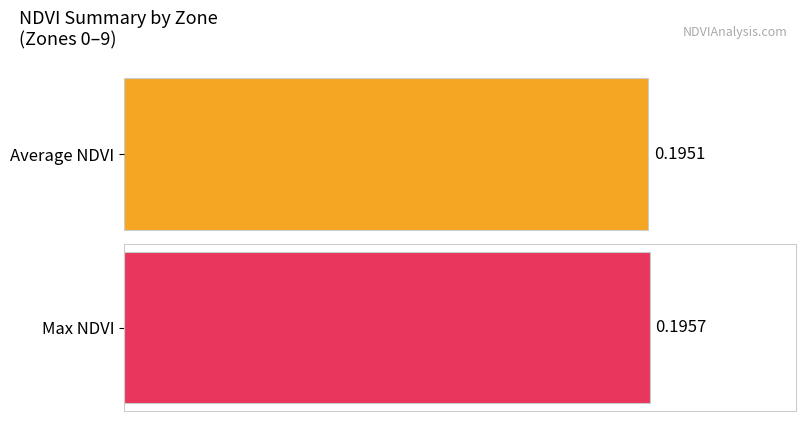

What is the value of the Average NDVI bar at the 1st from the left?

0.2